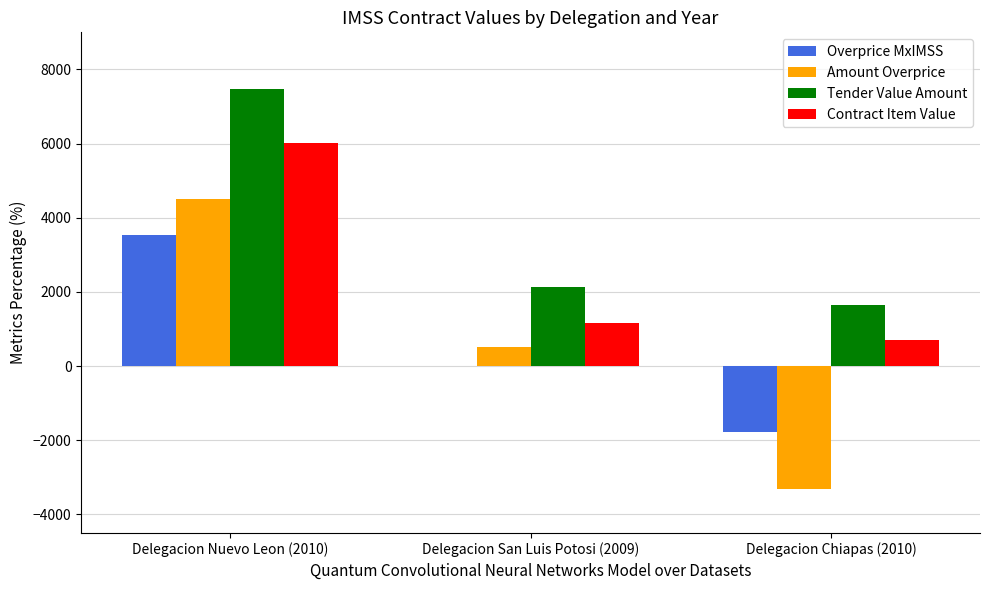

How many groups of bars are there?

3